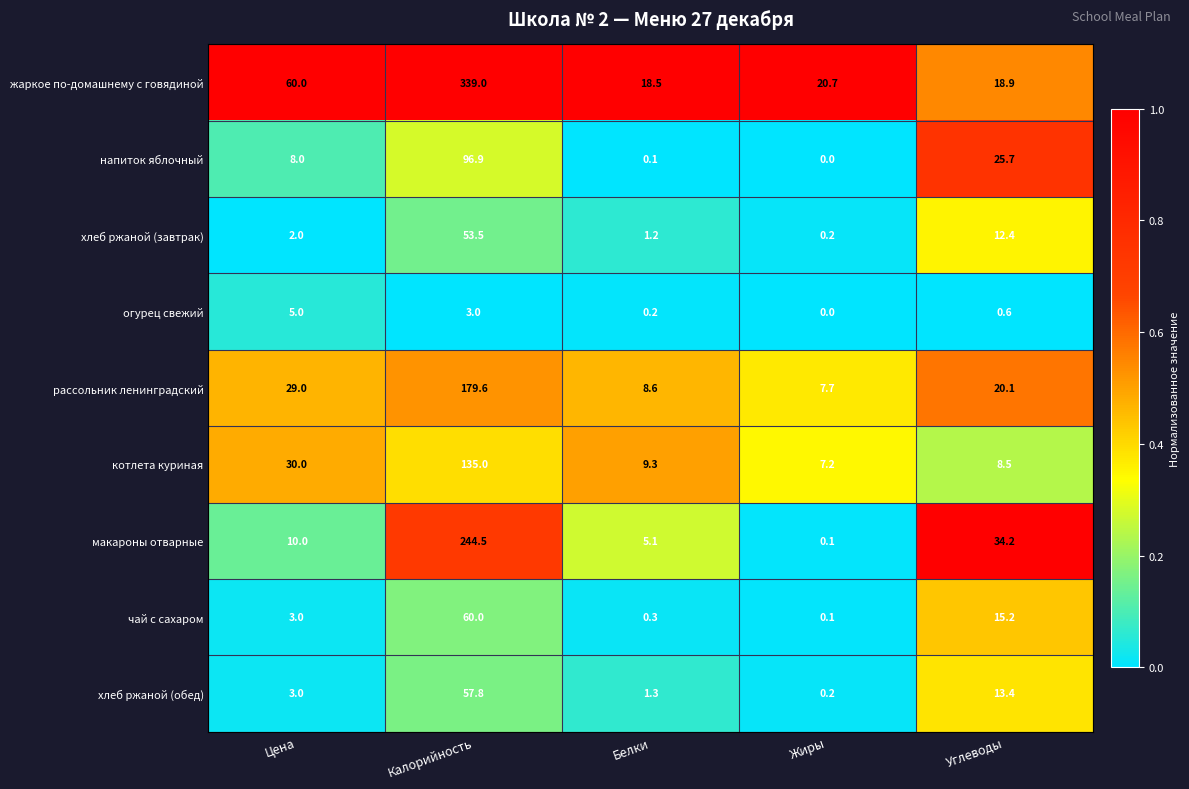

What is the difference between the макароны отварные values at Углеводы and Калорийность?

210.3